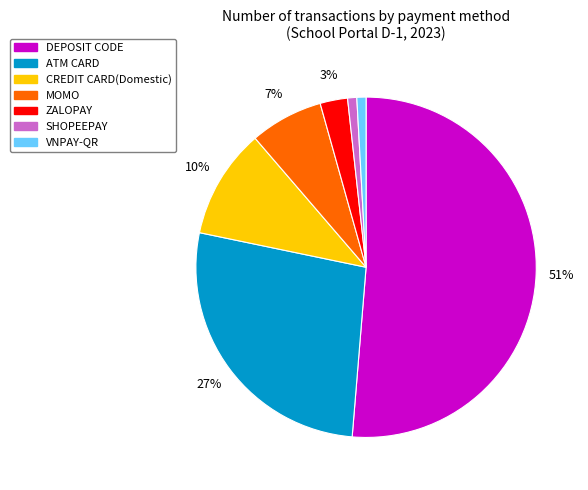

Which category accounts for the majority?

DEPOSIT CODE